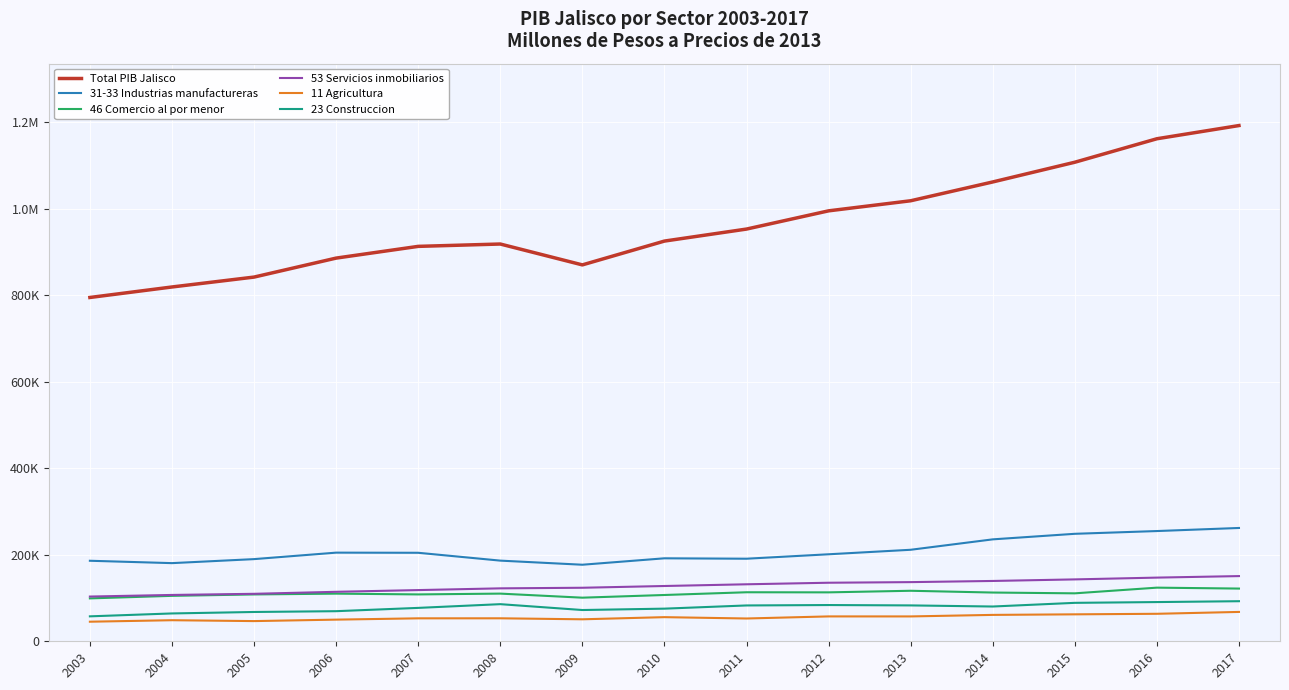

What is the minimum value shown in the chart?

45266.9